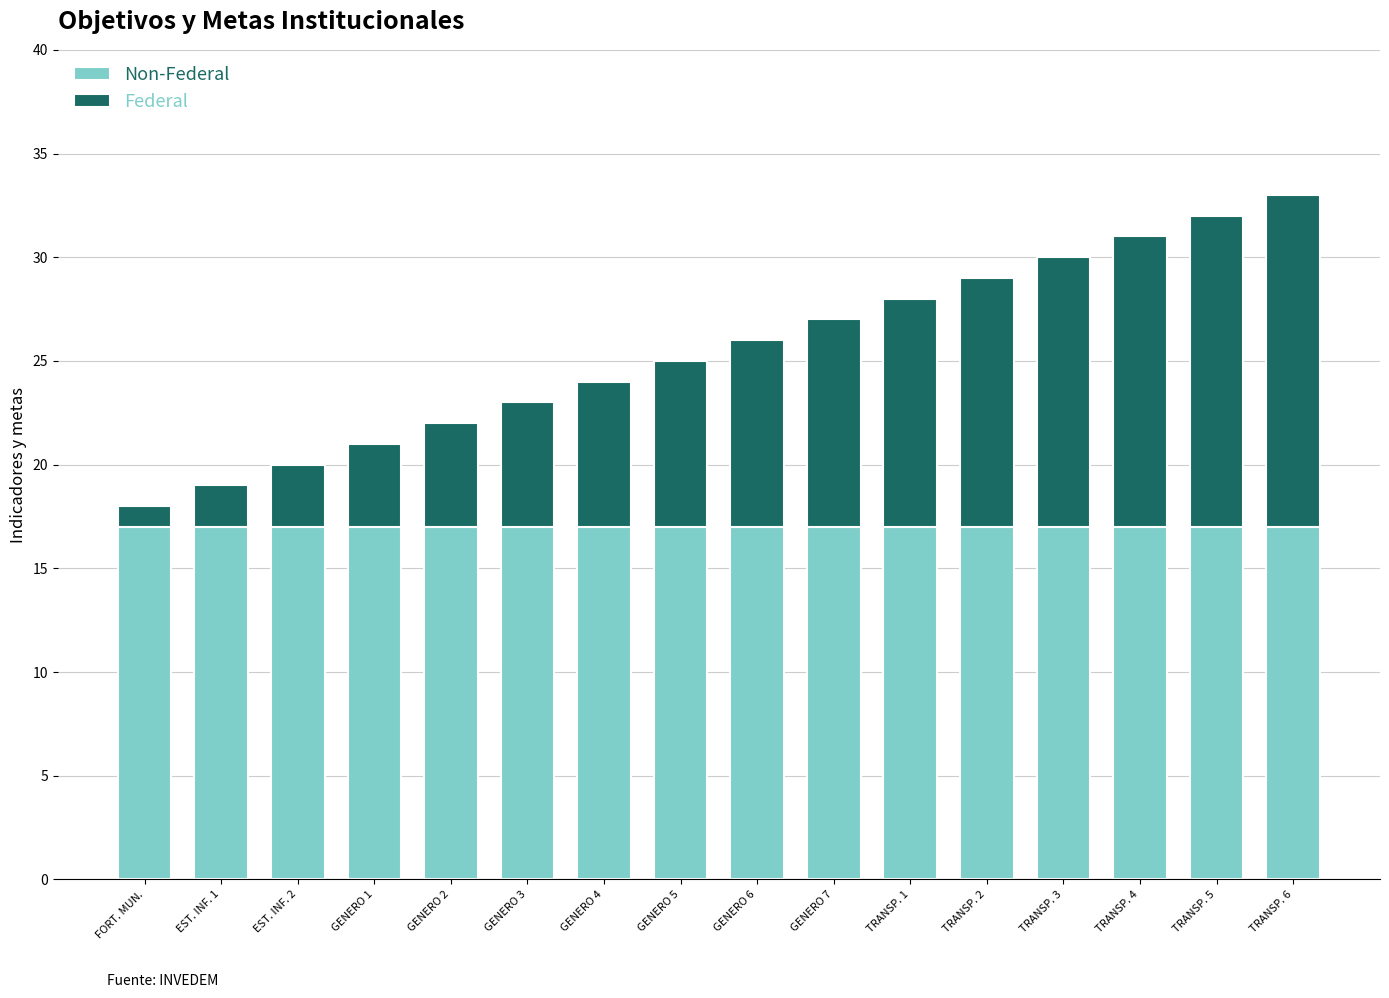

How many bars are there in total?

16